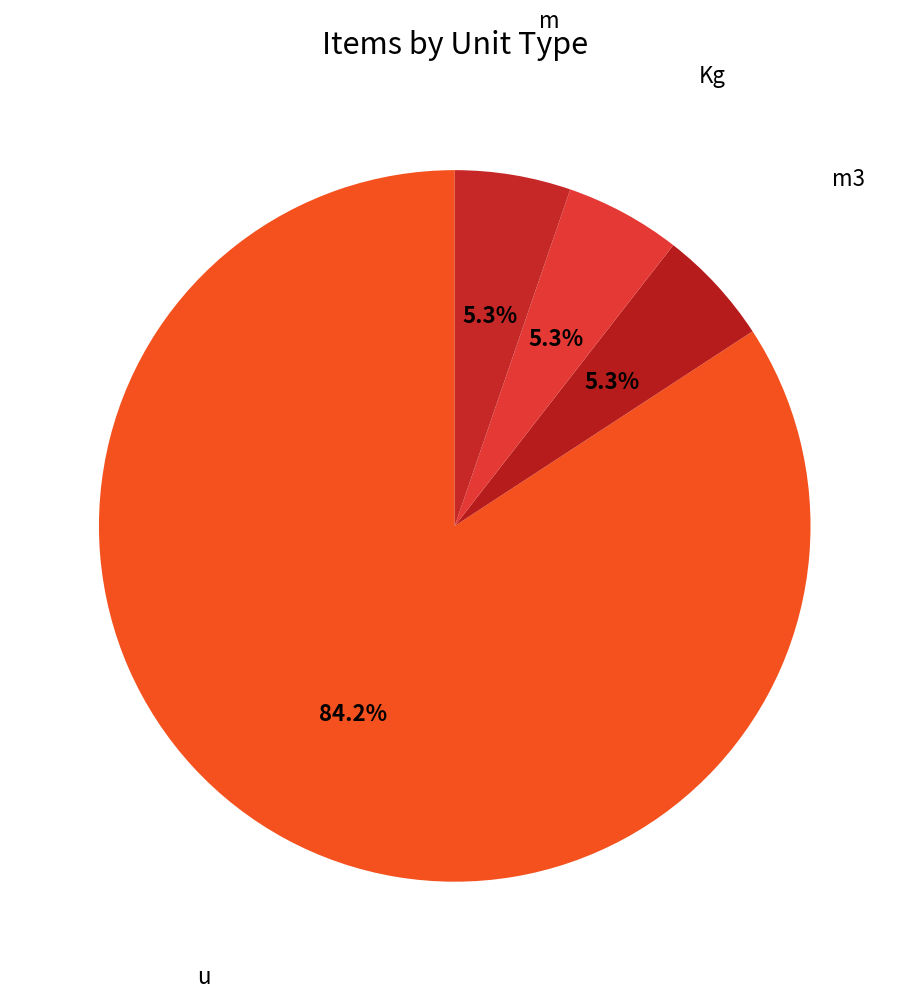

How many slices are in this pie chart?

4